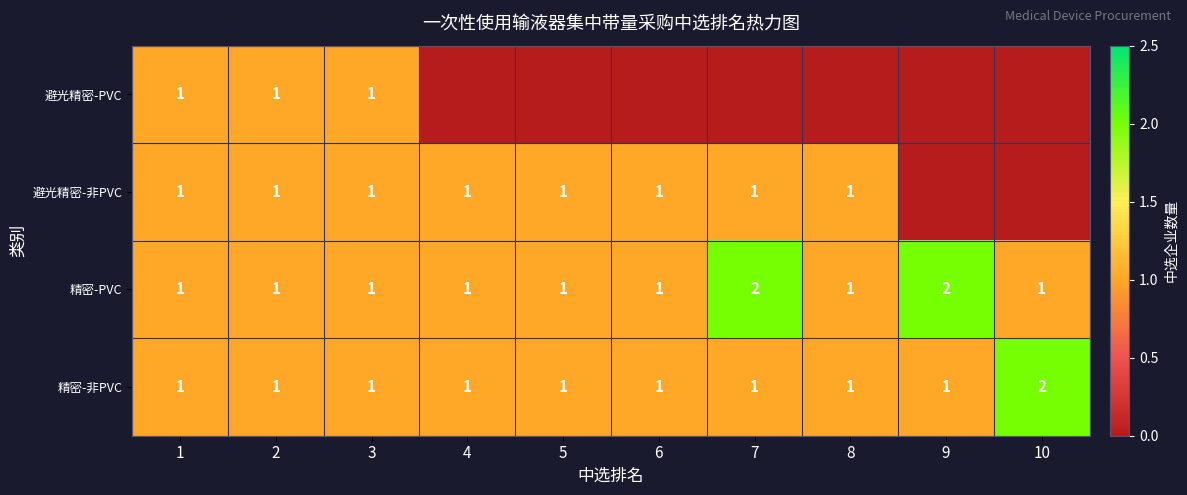

True or false: 精密-非PVC has a value of 2 at 3.

False